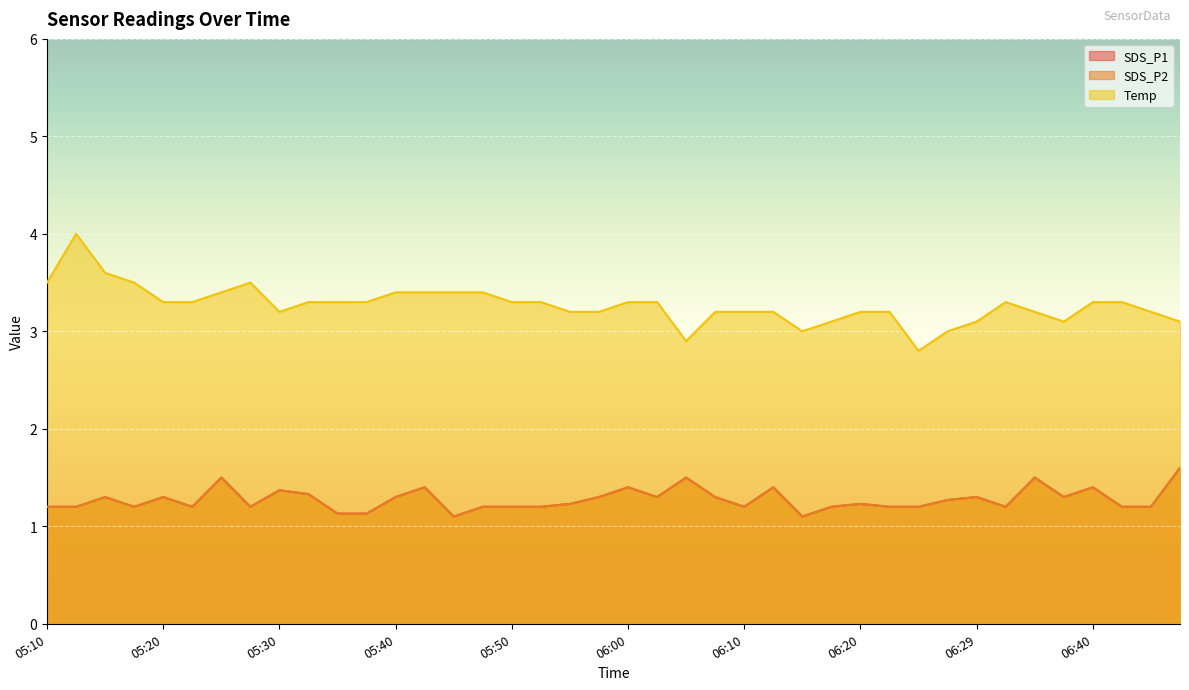

Rank the categories by SDS_P2 value from highest to lowest.

06:47, 05:25, 06:05, 06:34, 05:42, 06:00, 06:12, 06:40, 05:30, 05:32, 05:15, 05:20, 05:40, 05:57, 06:02, 06:07, 06:29, 06:37, 06:27, 05:55, 06:20, 05:10, 05:13, 05:17, 05:22, 05:27, 05:47, 05:50, 05:52, 06:10, 06:17, 06:22, 06:25, 06:32, 06:42, 06:45, 05:35, 05:37, 05:45, 06:15